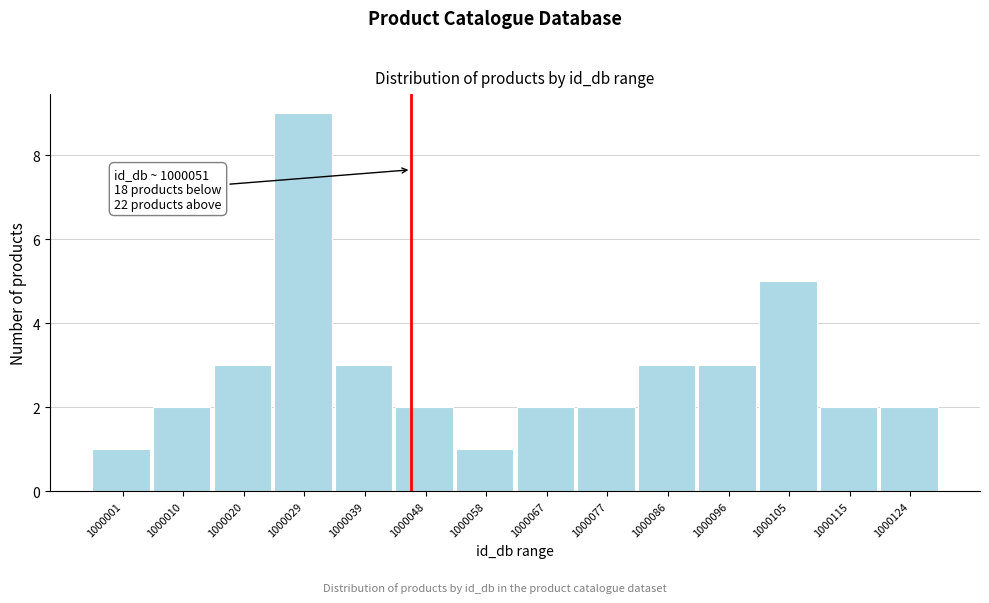

Reading left to right, extract all data points from this chart.

1	2	3	9	3	2	1	2	2	3	3	5	2	2